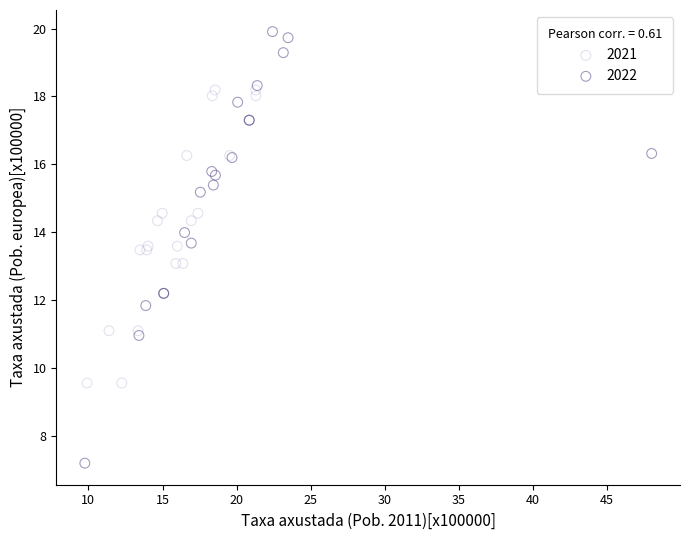

Which series contains the lowest Y value?

2022